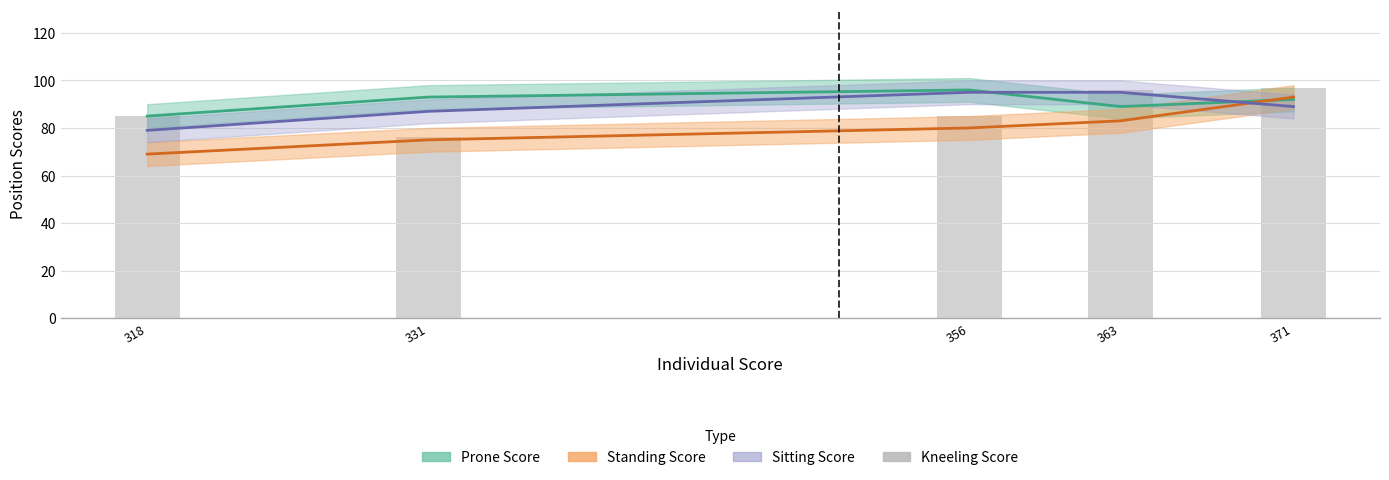

What is the sum of all Standing Score values?

400